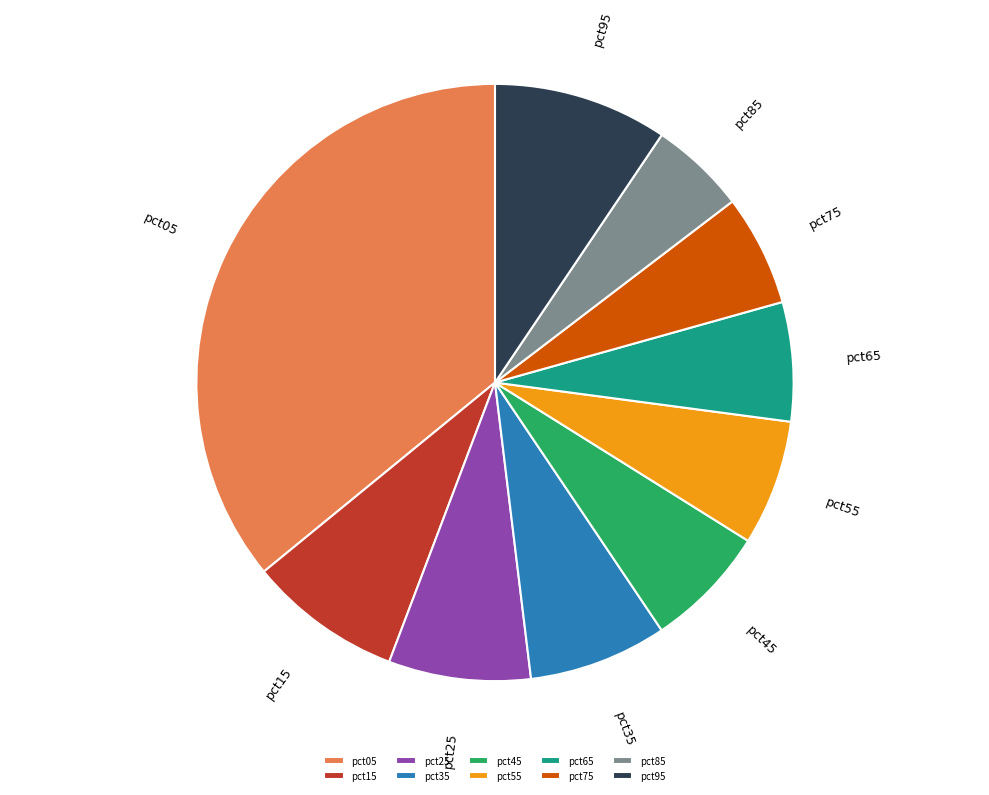

Does pct25 account for over 50% of the chart?

No